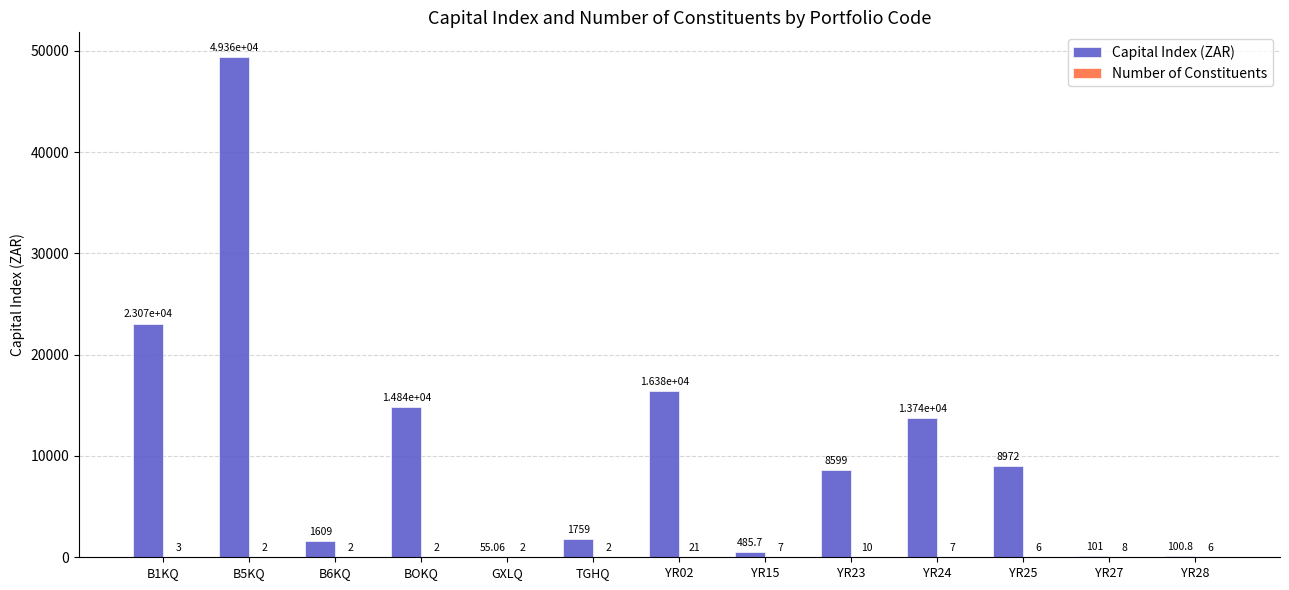

Which series has the largest total across all categories?

Capital Index (ZAR)